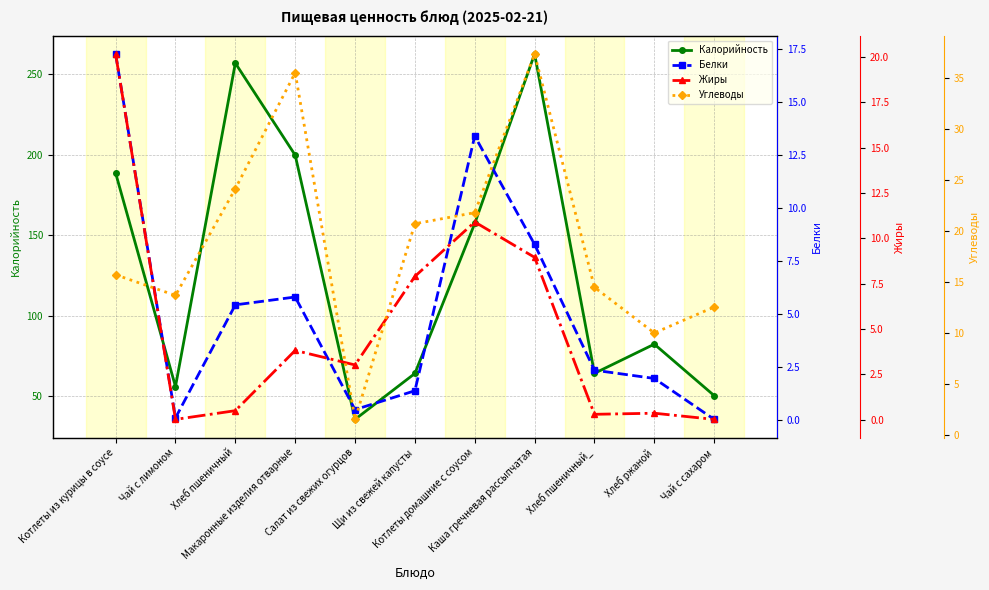

What position from the right is Хлеб пшеничный_?

3